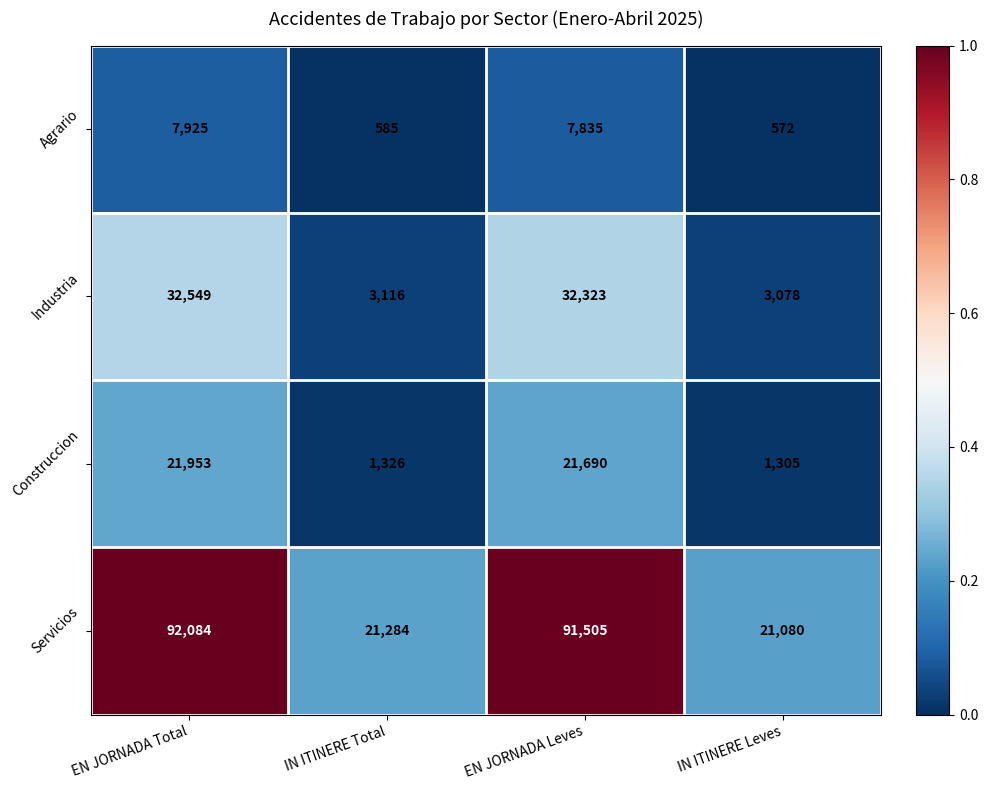

What is the difference between the Agrario values at EN JORNADA Leves and EN JORNADA Total?

90